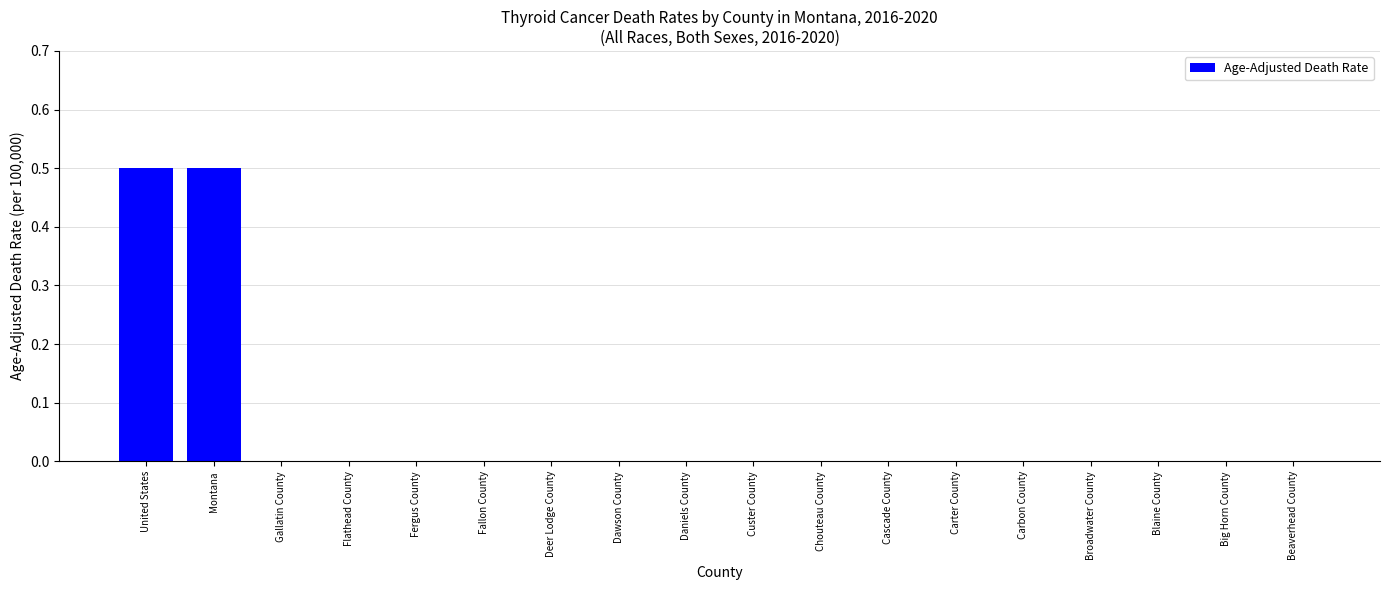

What is the change in value from United States to Custer County?

-0.5